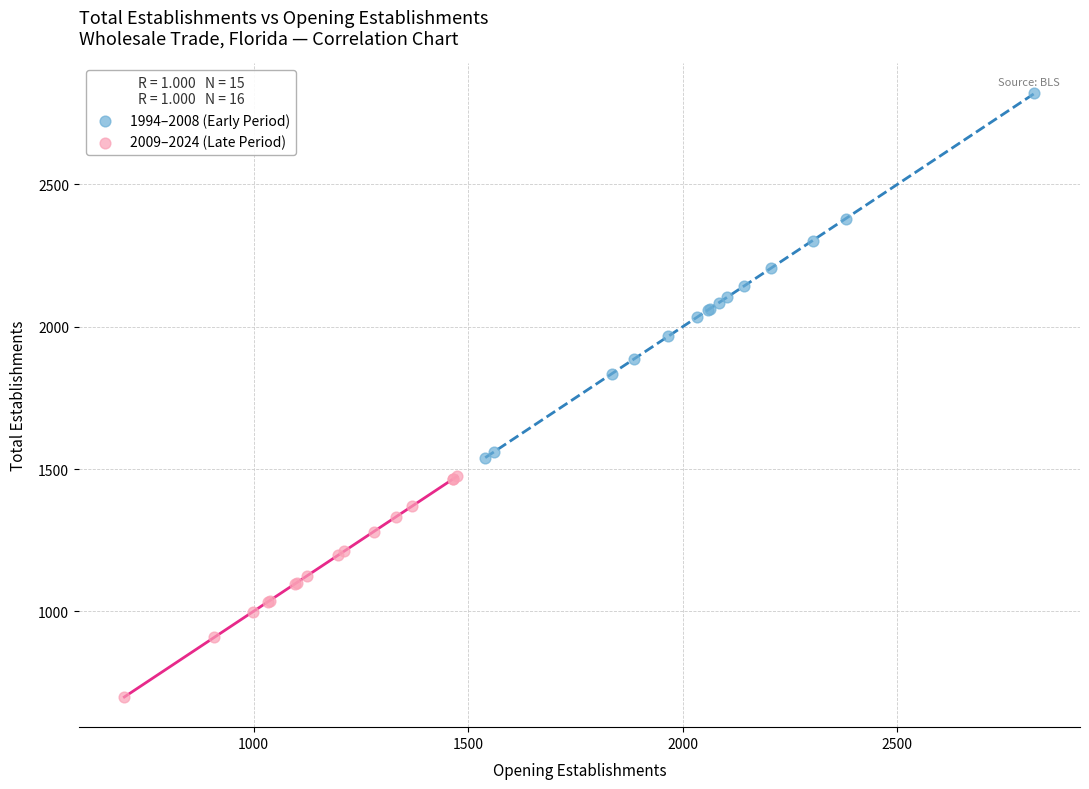

Which series contains the highest Y value?

1994–2008 (Early Period)